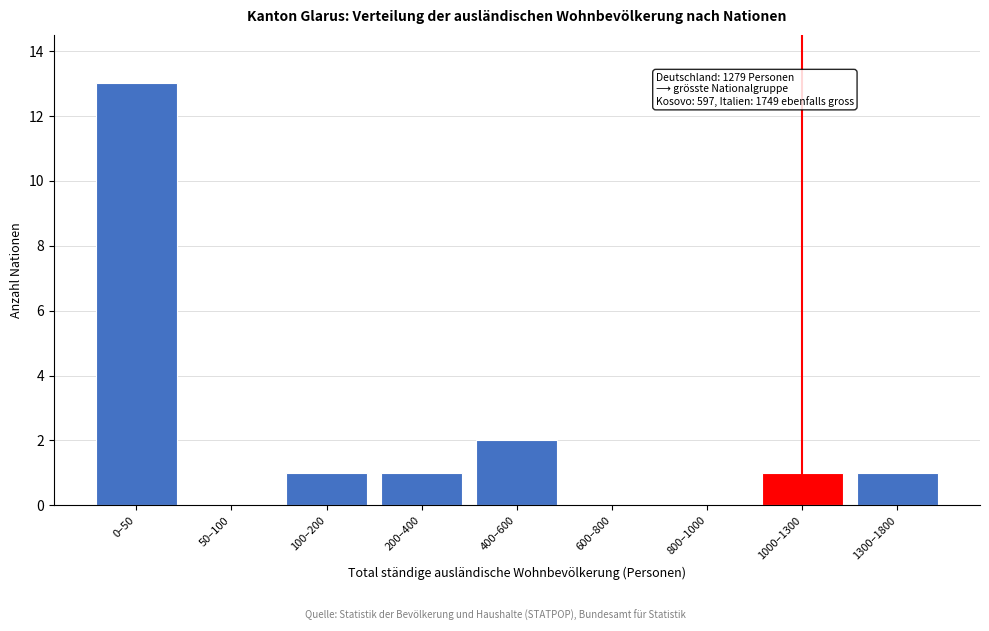

Reading left to right, extract all data points from this chart.

0–50=13	50–100=0	100–200=1	200–400=1	400–600=2	600–800=0	800–1000=0	1000–1300=1	1300–1800=1